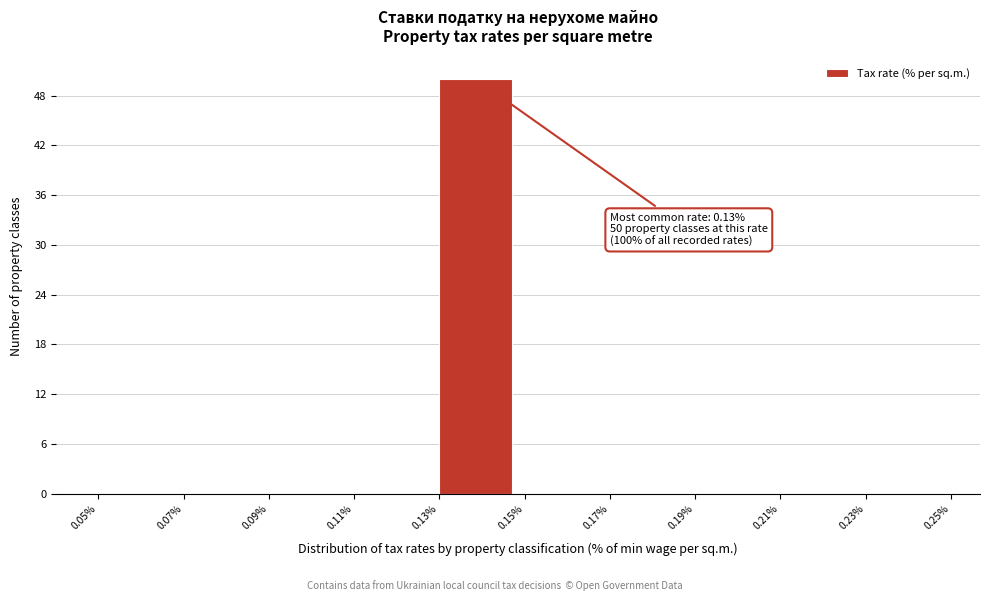

Over which range of the x-axis is the bar tallest?

0.13% to 0.15%